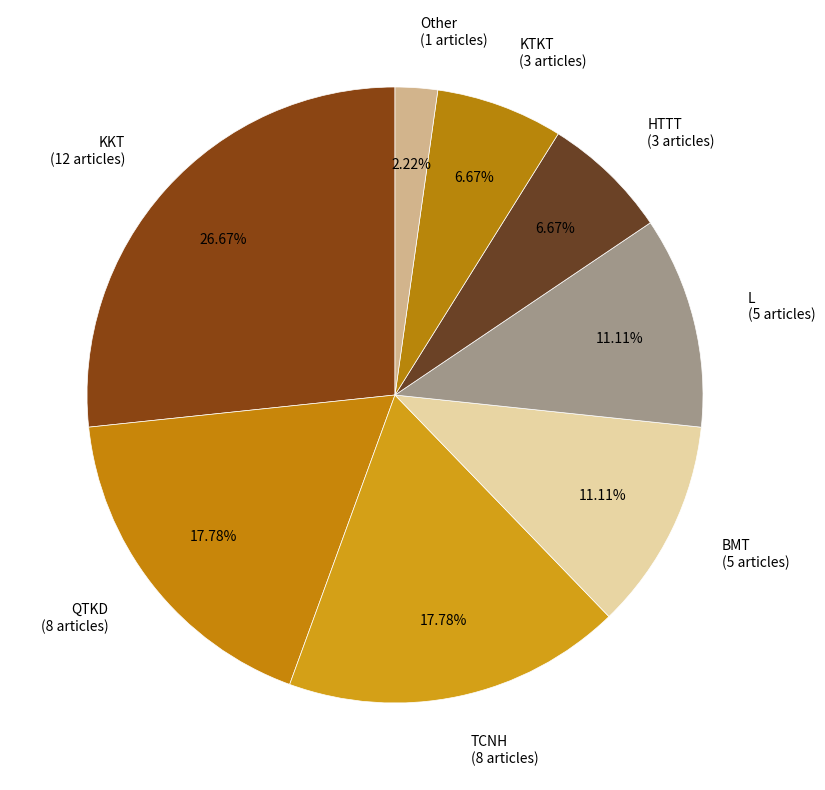

To the nearest percent, what portion does HTTT represent?

7%